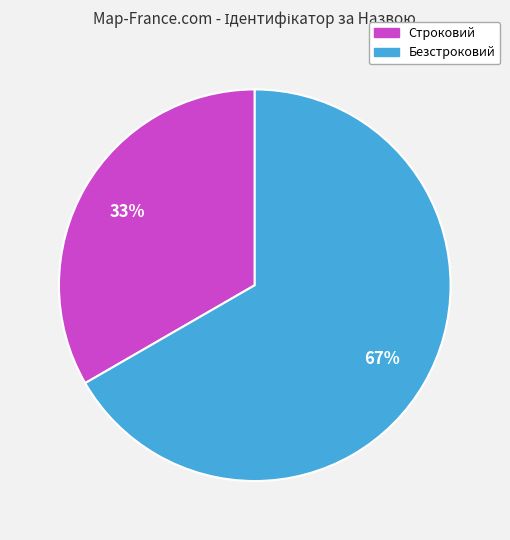

Which category has the biggest portion of the pie?

Безстроковий